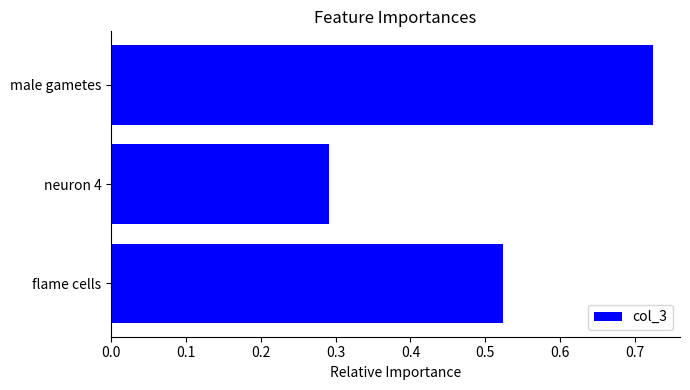

Is it true that the value at neuron 4 is 0.5?

False